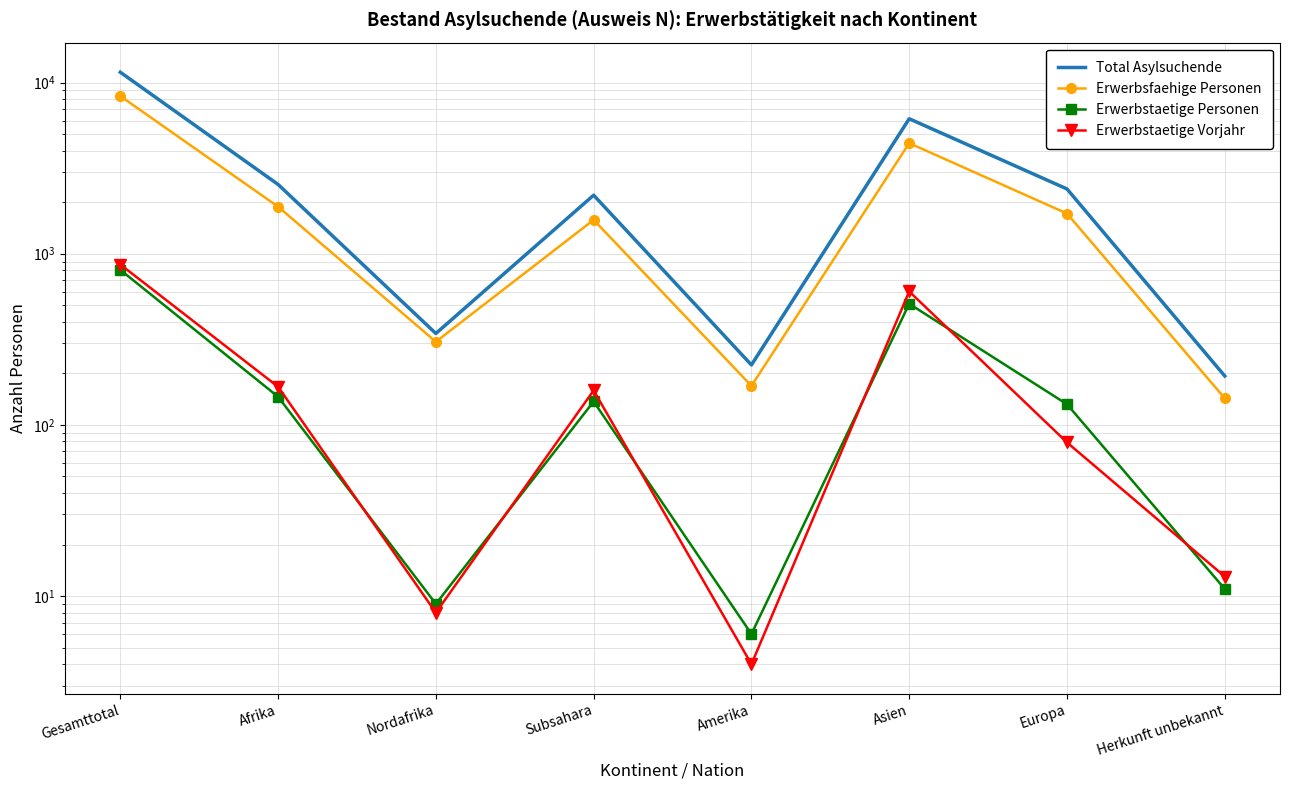

What is the difference between the Total Asylsuchende values at Nordafrika and Europa?

2048